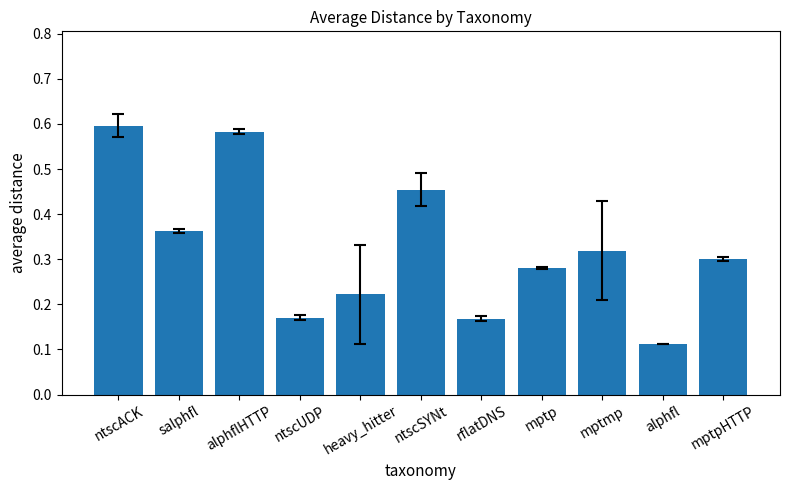

Does the chart contain stacked bars?

No